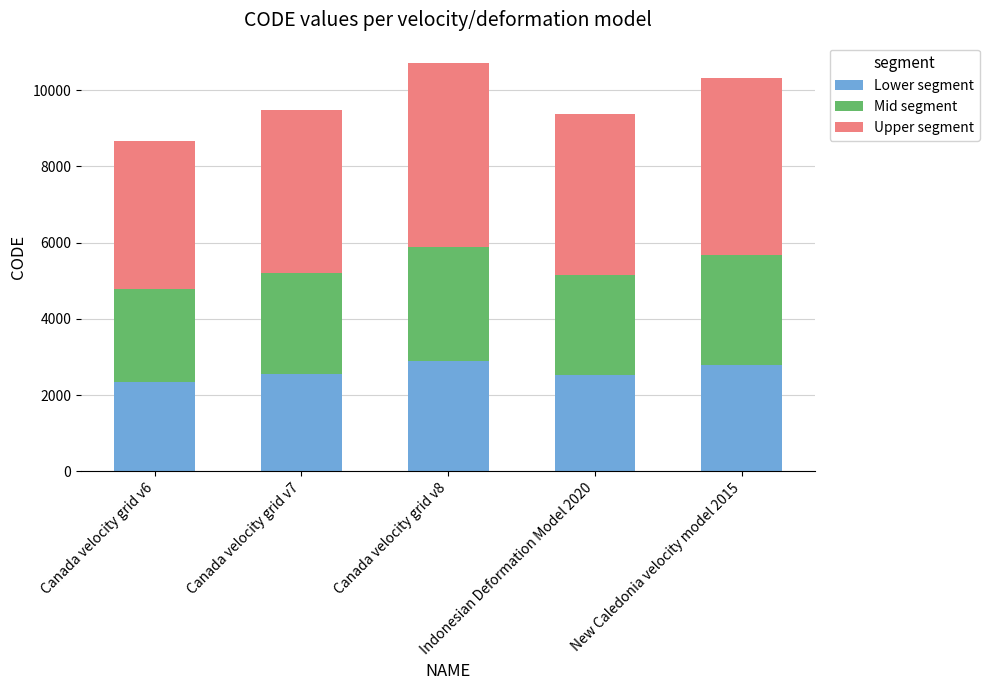

What is the minimum value for Lower segment?

2342.5